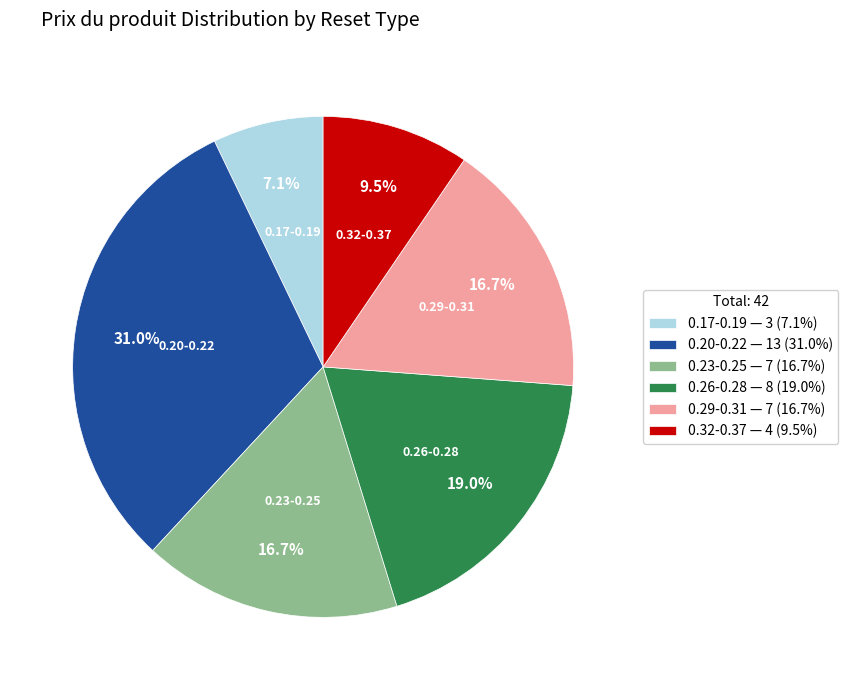

Which slice is the largest?

0.20-0.22 — 13 (31.0%)